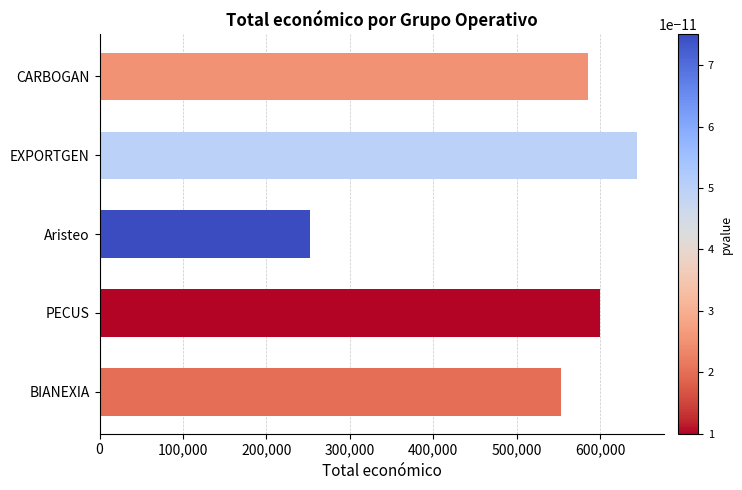

How many data points are less than 585914?

2